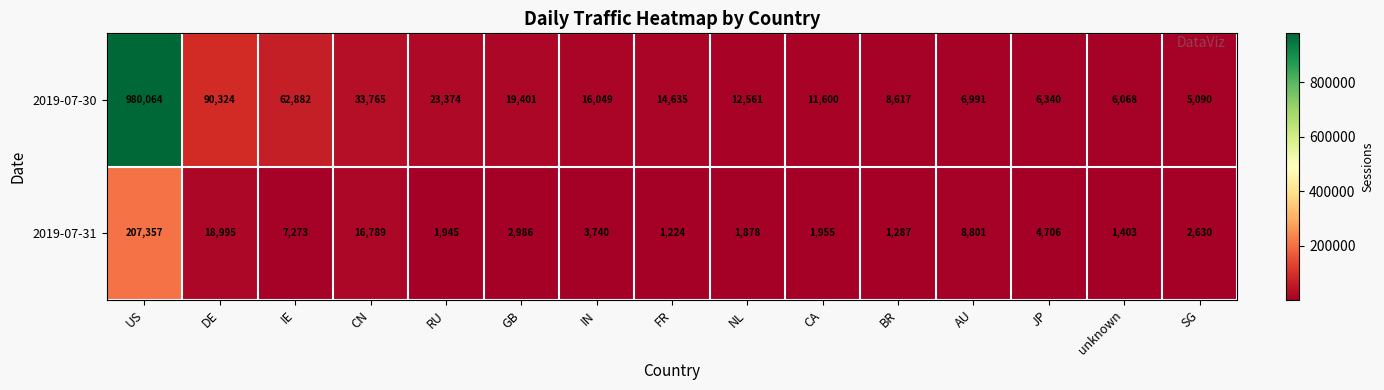

Is the value of 2019-07-30 at FR greater than the value of 2019-07-31 at AU?

Yes